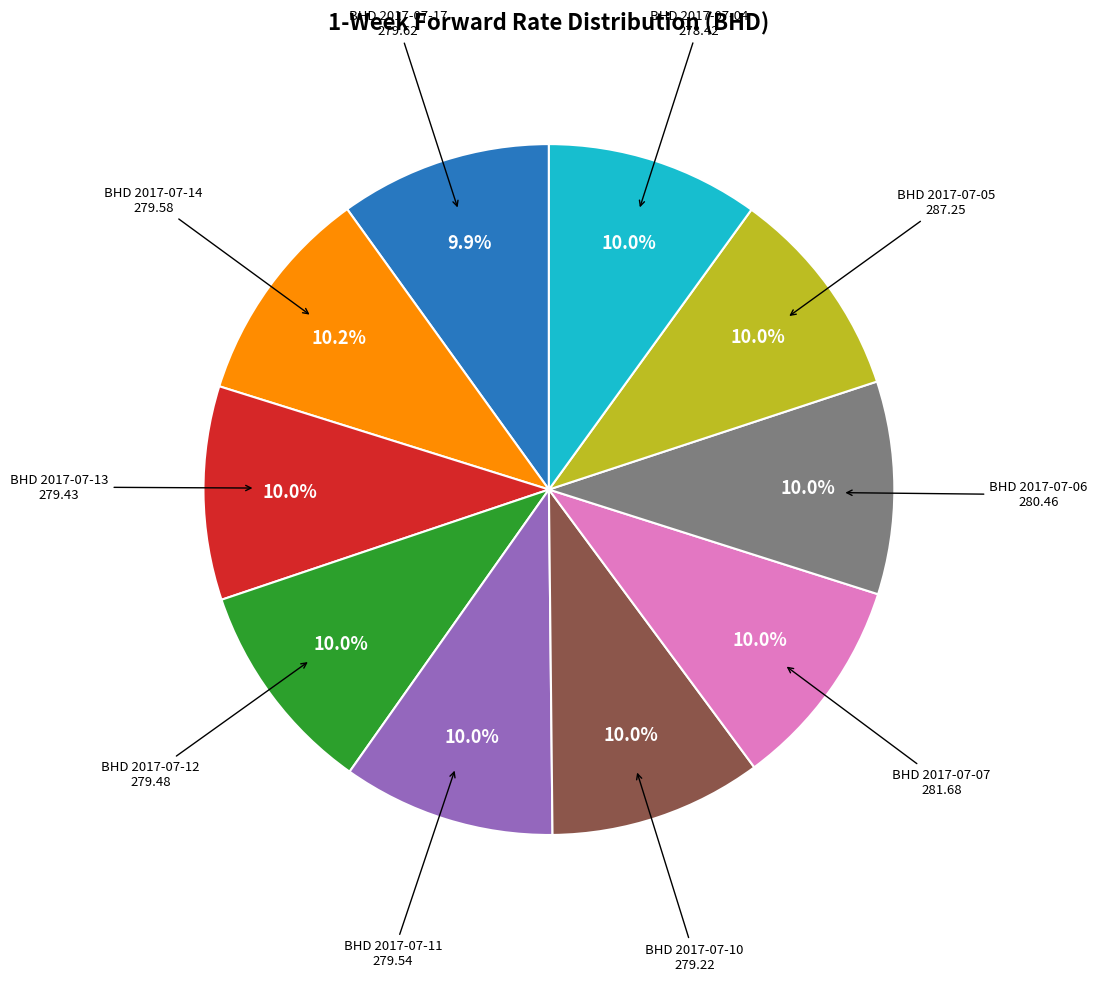

What is the ratio of the value at BHD 2017-07-10 to the value at BHD 2017-07-06?

1.0